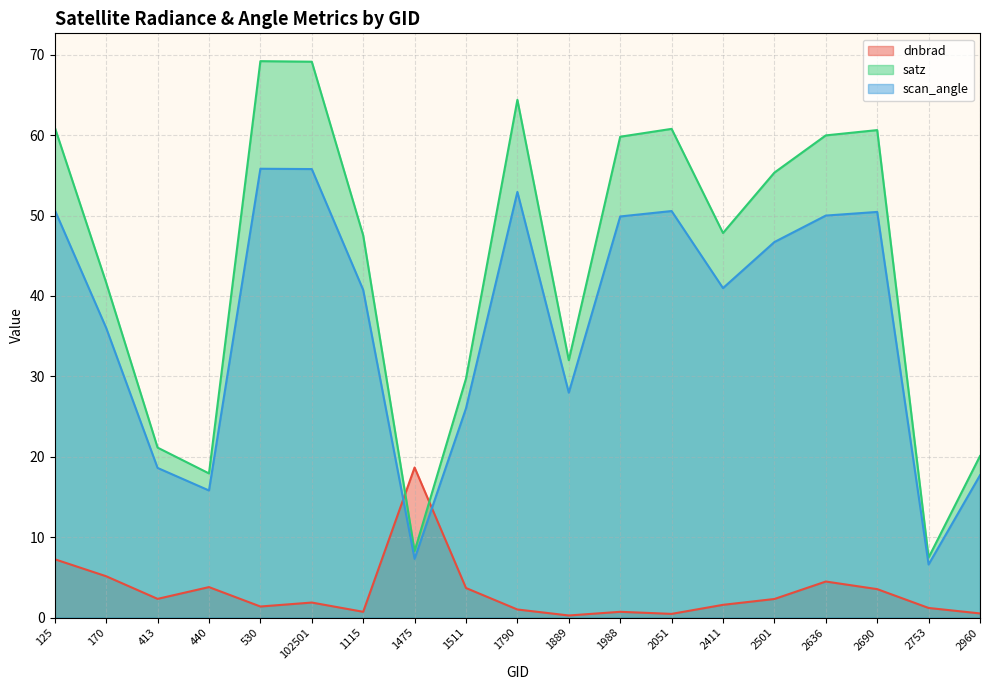

How many lines are shown in the chart?

3